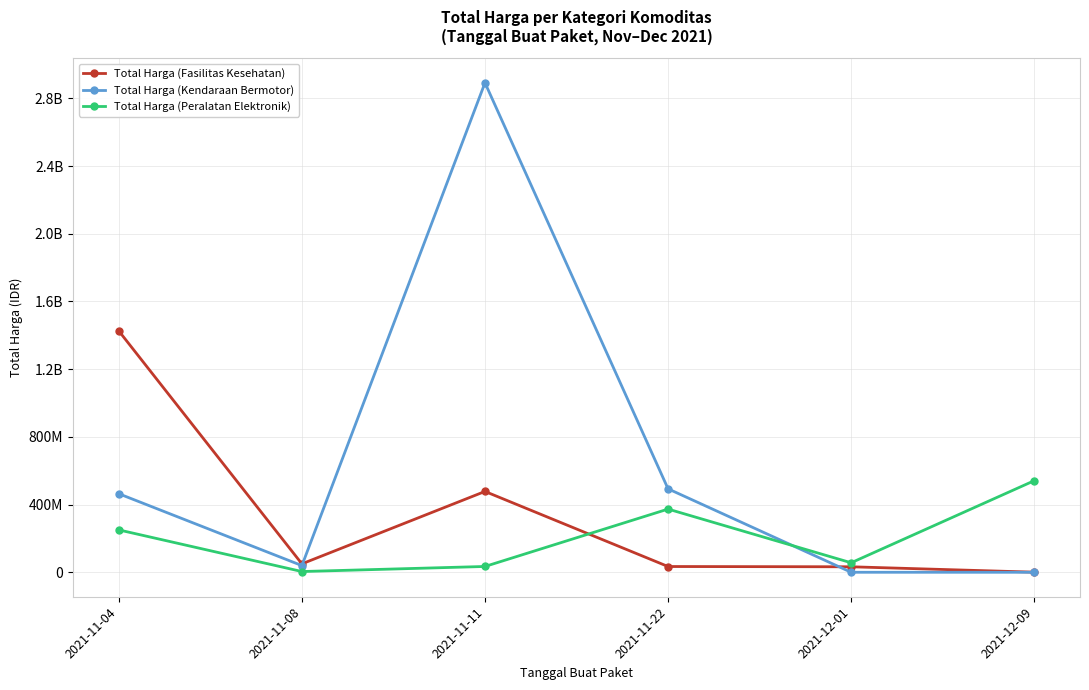

List the series in order of their overall mean, lowest first.

Total Harga (Peralatan Elektronik), Total Harga (Fasilitas Kesehatan), Total Harga (Kendaraan Bermotor)